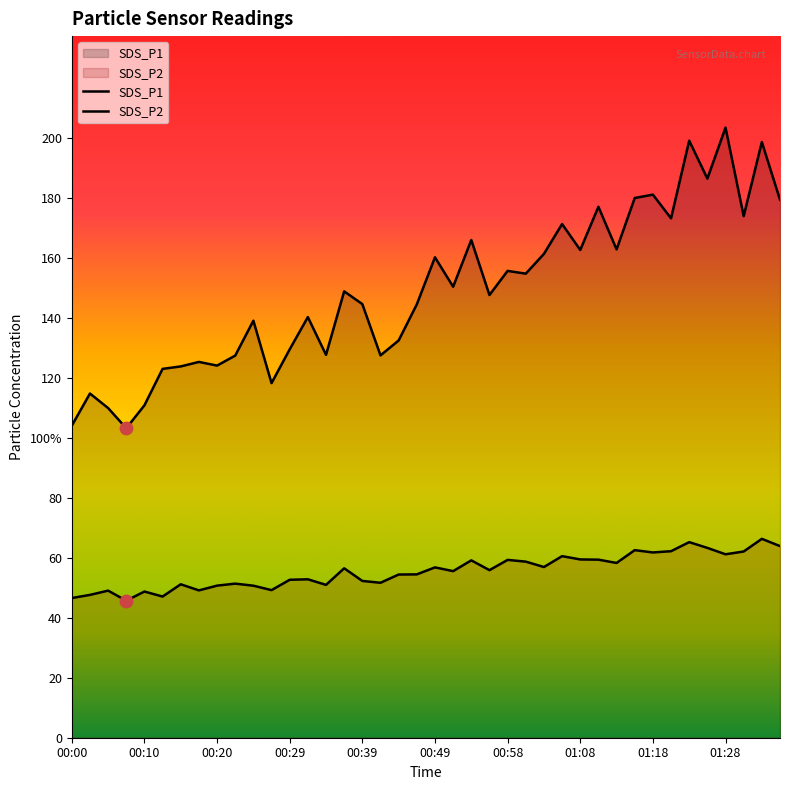

What are all the series names shown in the legend?

SDS_P1, SDS_P2